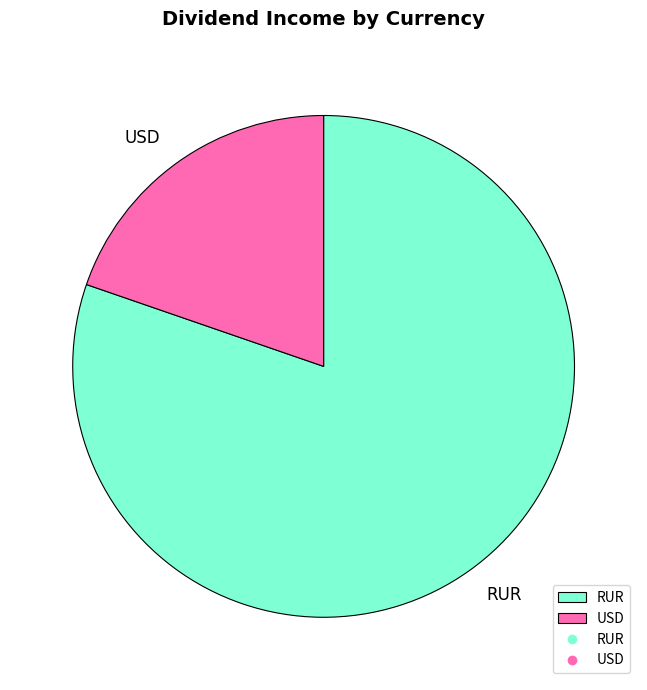

Rank the categories by value from lowest to highest.

USD, RUR